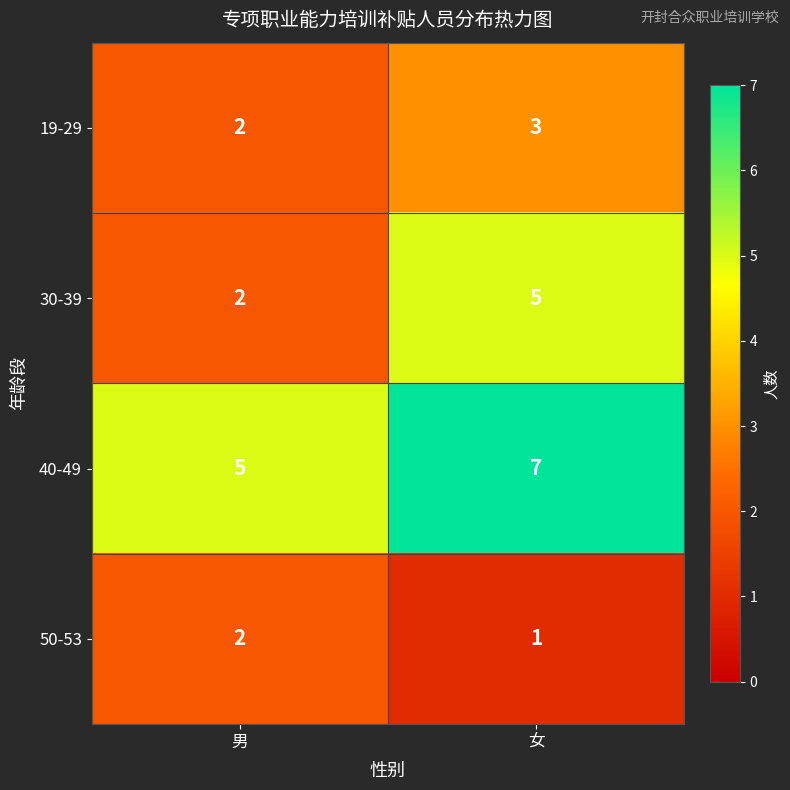

List the series in order of their peak value, lowest first.

50-53, 19-29, 30-39, 40-49